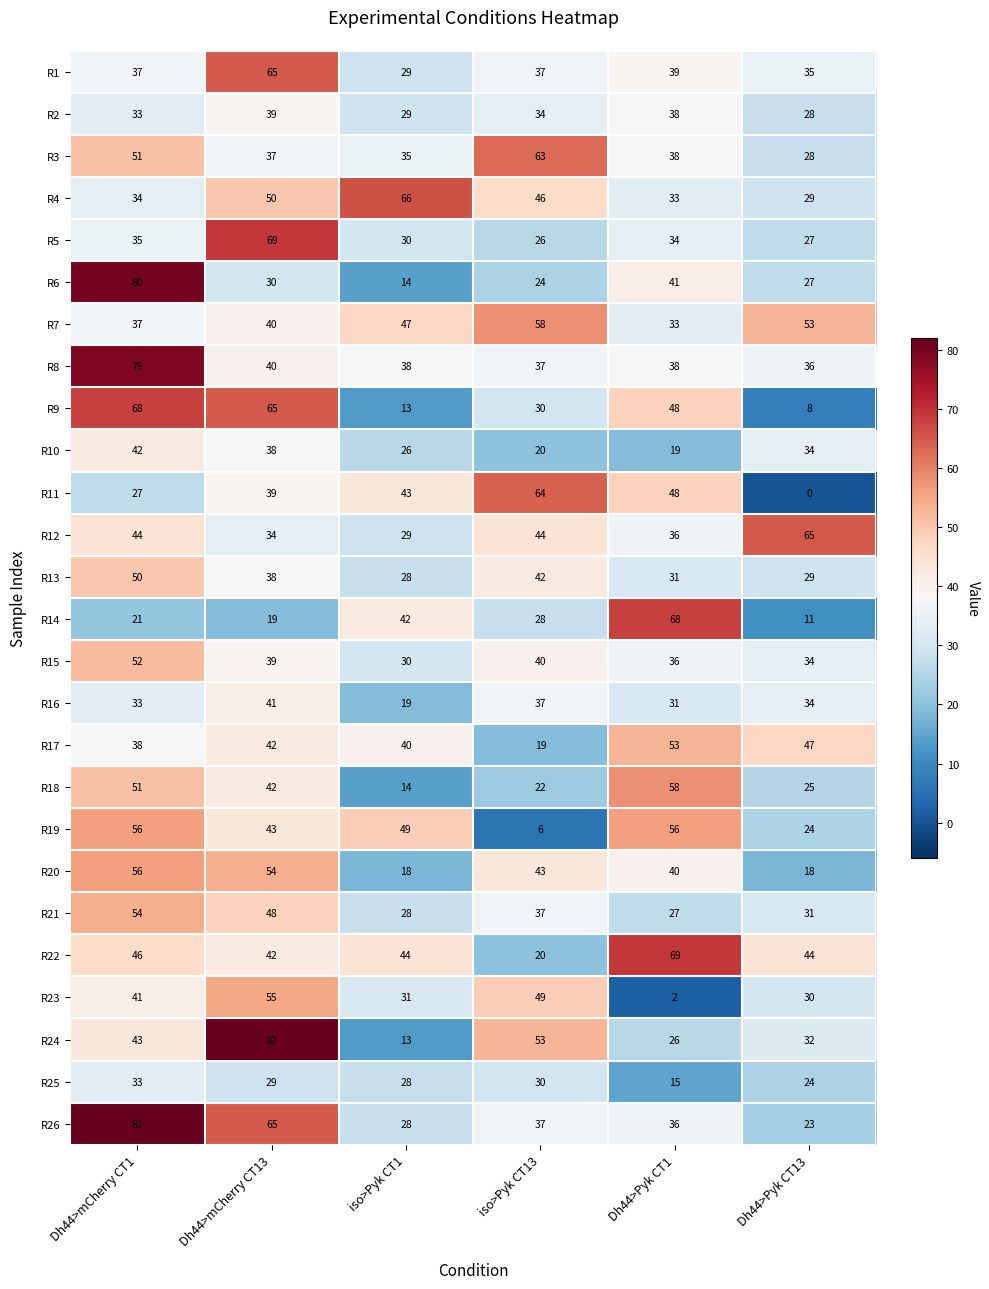

Count the number of categories in the chart.

6